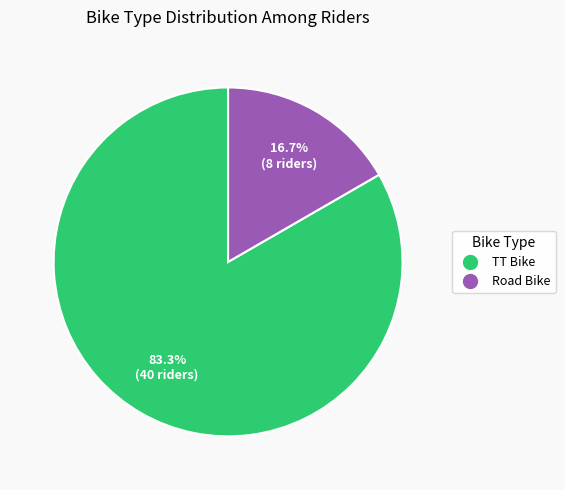

True or false: TT Bike accounts for 91% of the total.

False